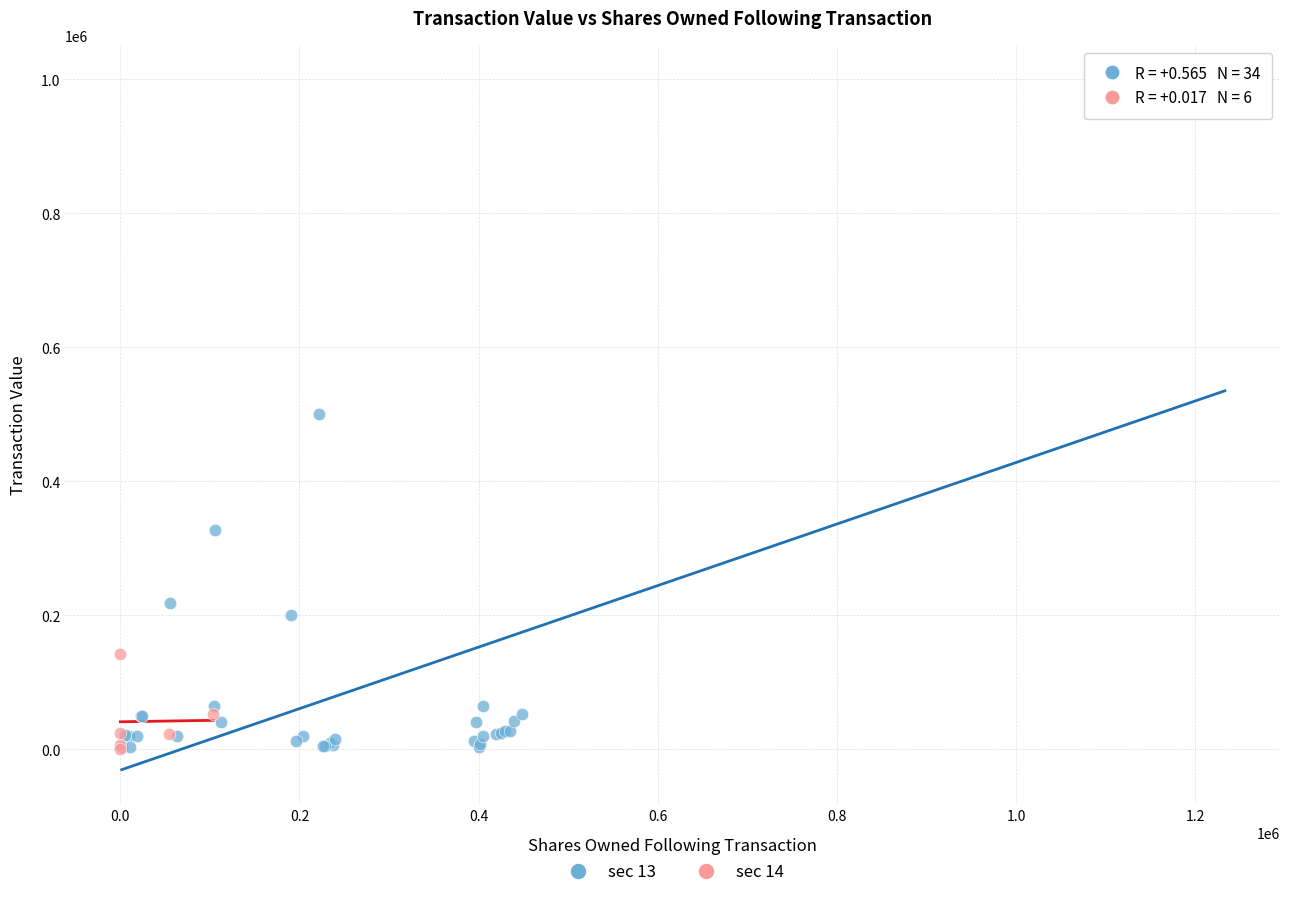

Which series has the largest Y range (max minus min)?

sec 13